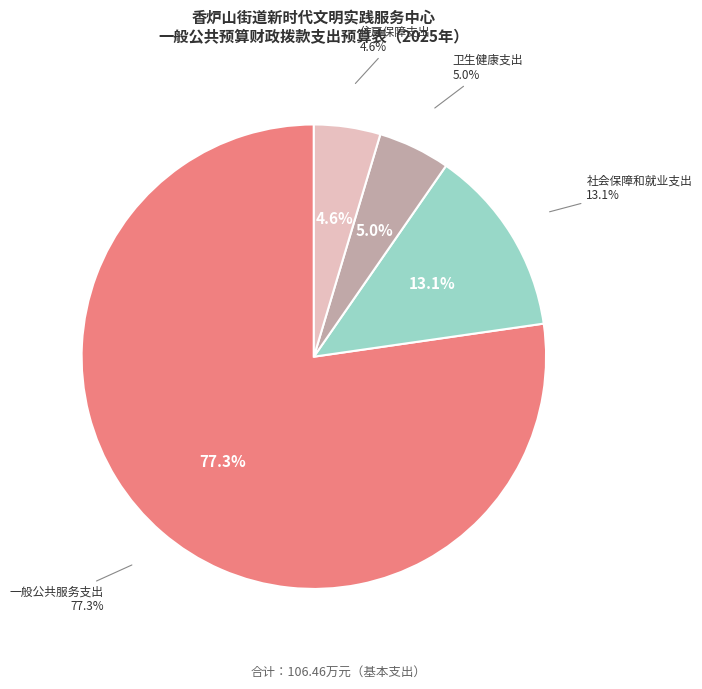

What is the majority slice?

一般公共服务支出